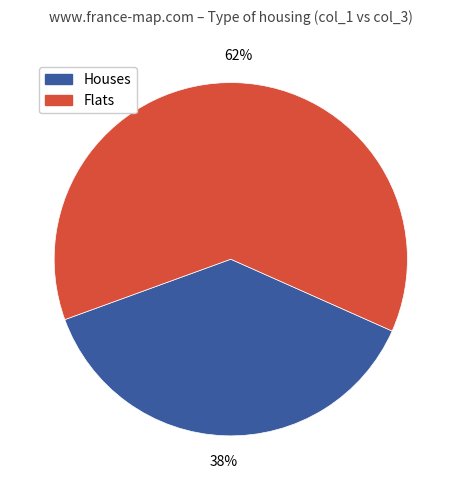

To the nearest percent, what is the average slice percentage?

50%